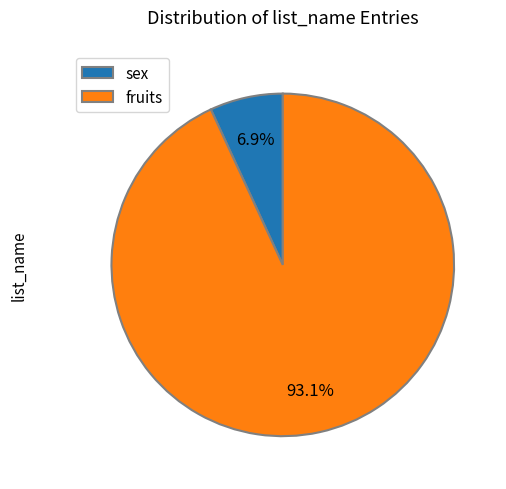

Which category accounts for the majority?

fruits